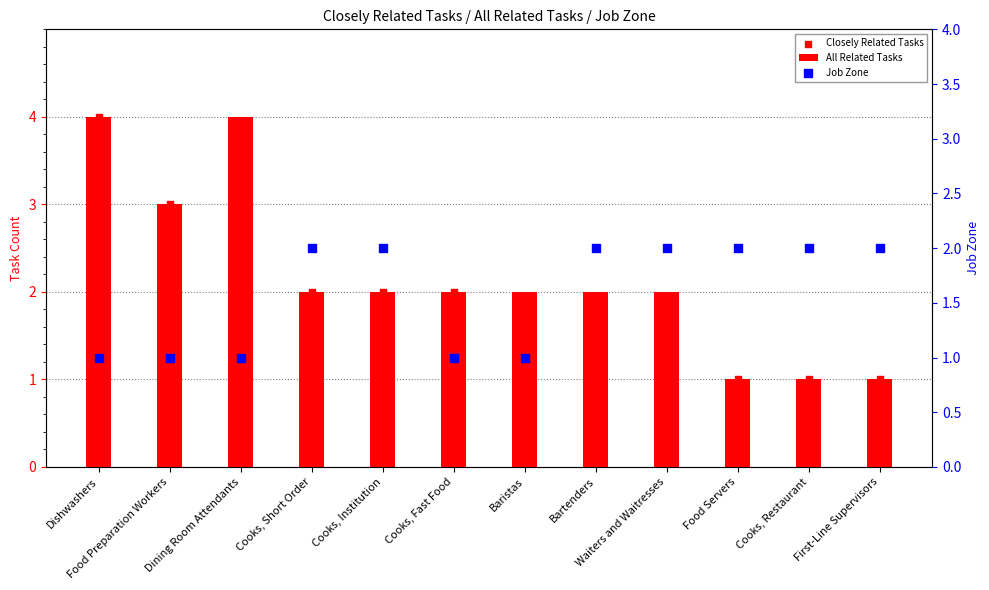

At how many categories does at least one series exceed 1?

12